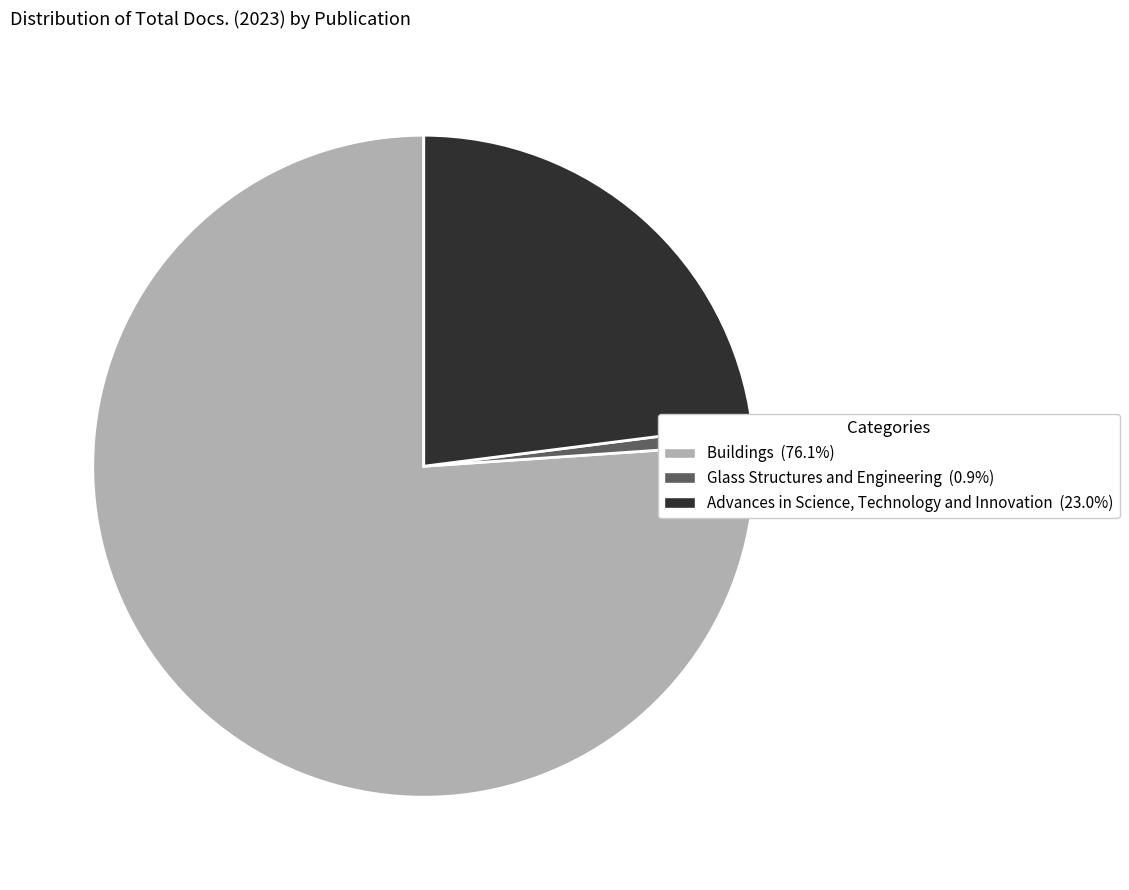

True or false: Glass Structures and Engineering accounts for 15% of the total.

False